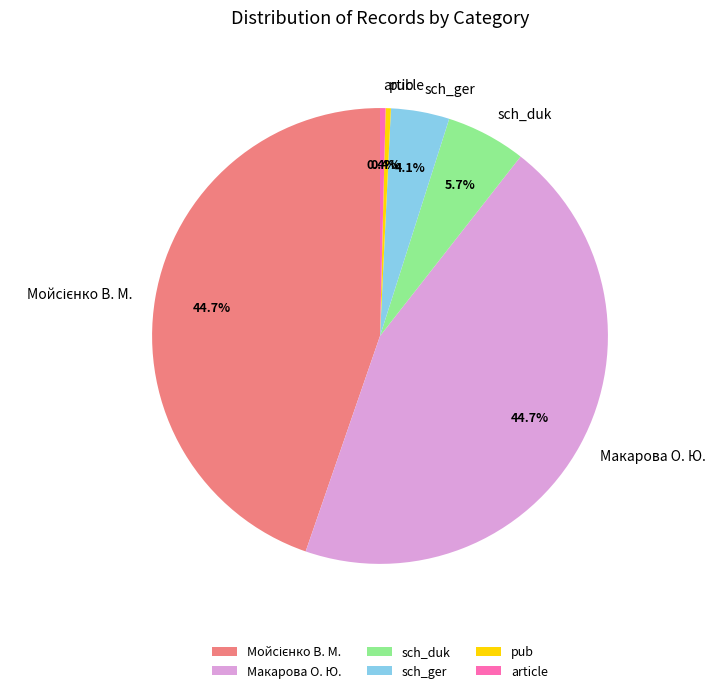

Is there a majority slice in this chart?

No